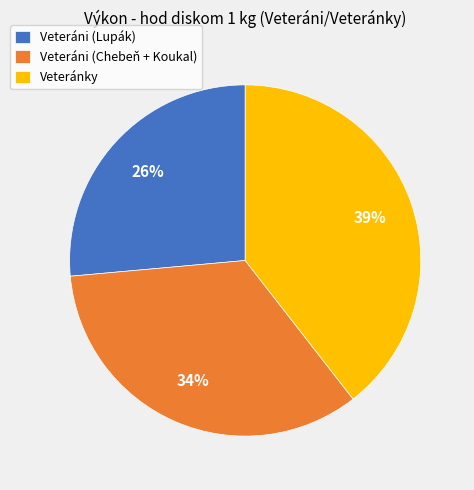

To the nearest percent, what is the average slice percentage?

33%